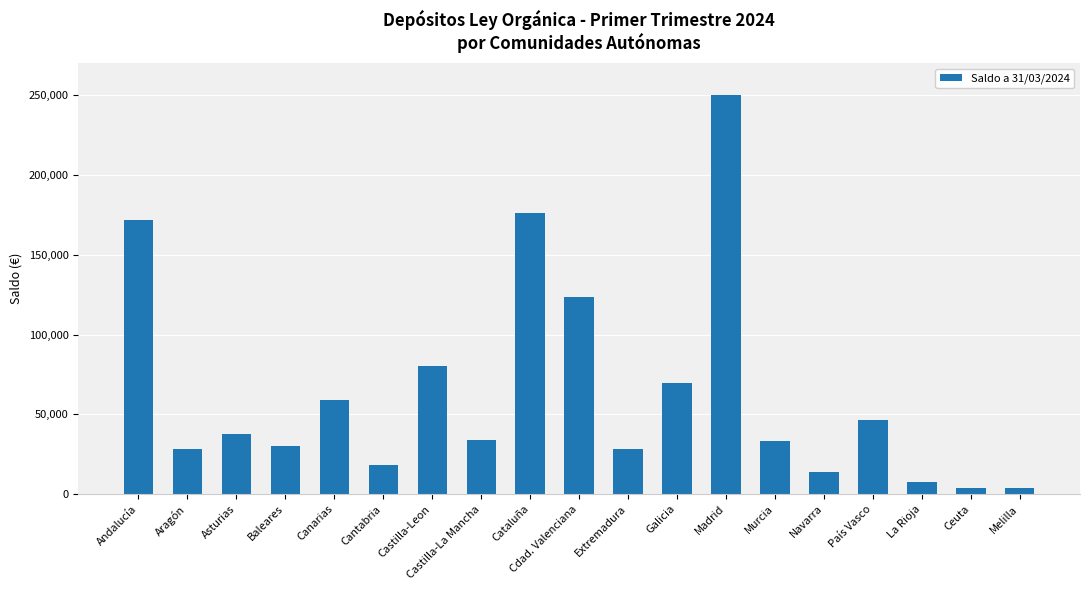

Is it true that the value at Ceuta is 3975?

True